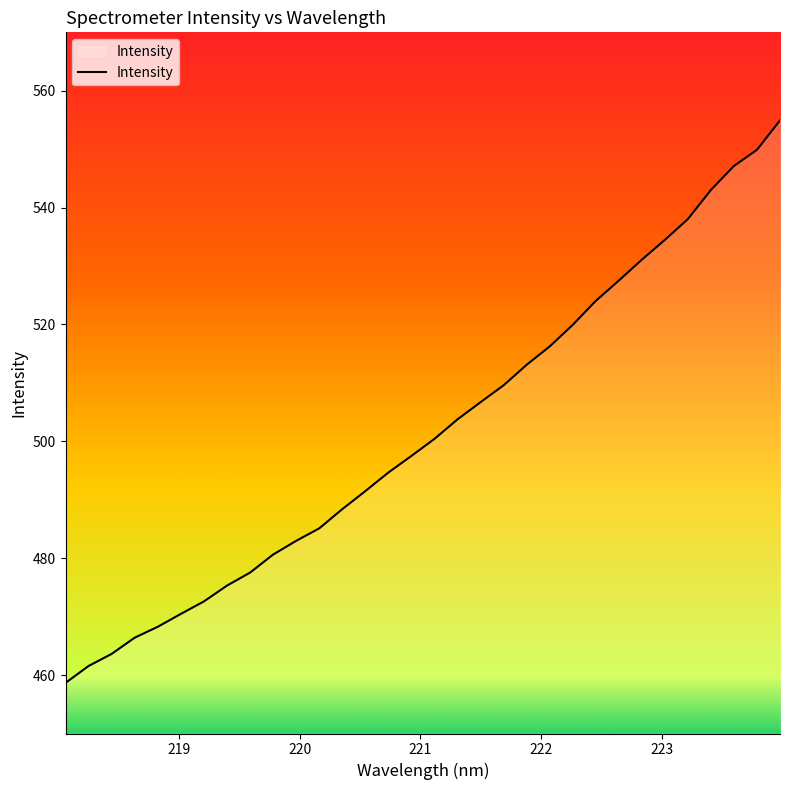

What is the difference between the maximum and minimum values?

96.3